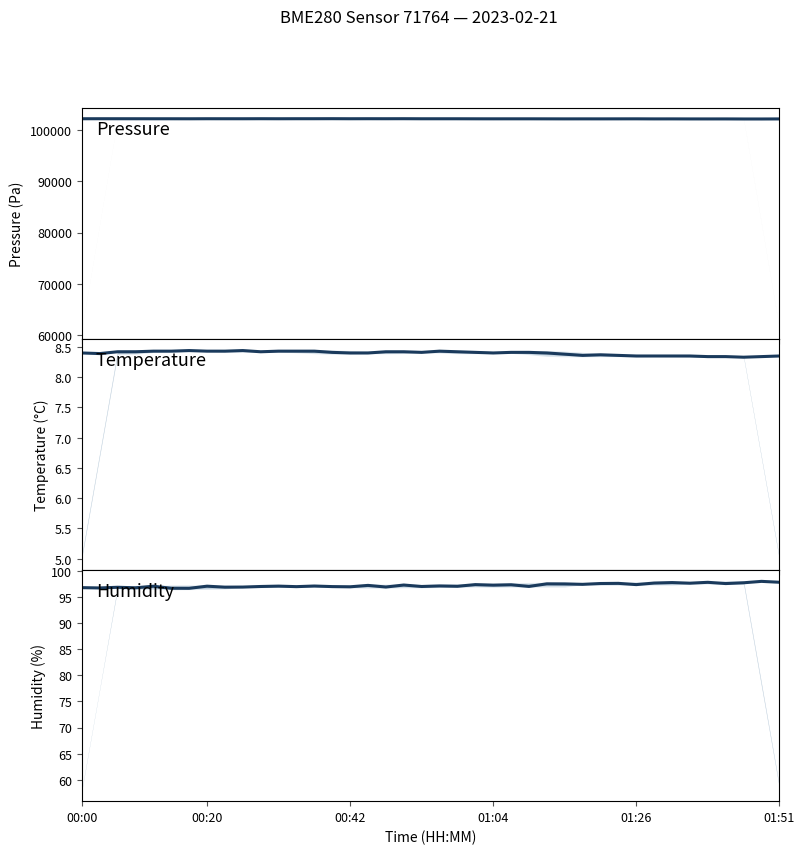

How many temperature values are between 8 and 9?

40